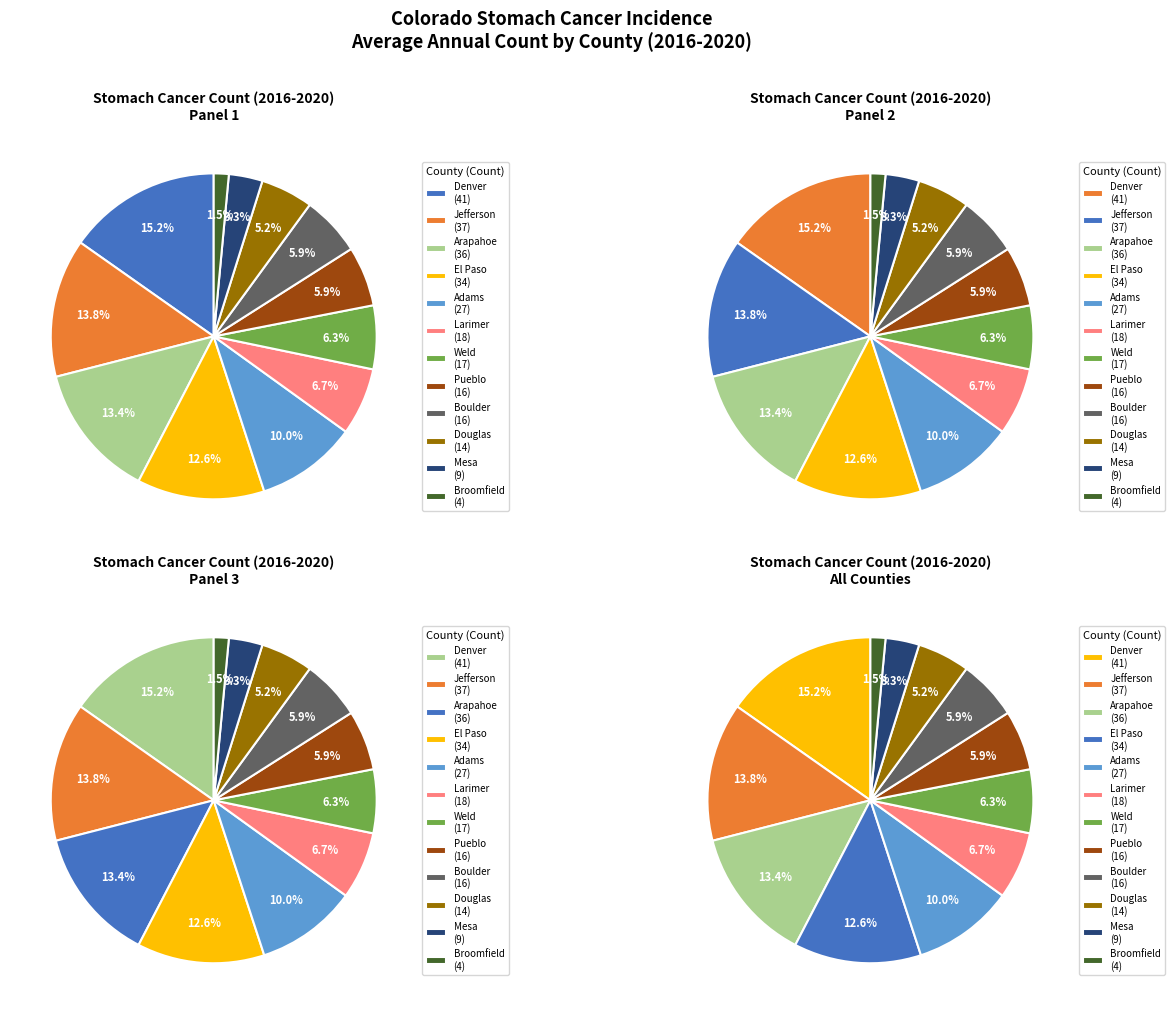

Which slice is the largest?

Denver County